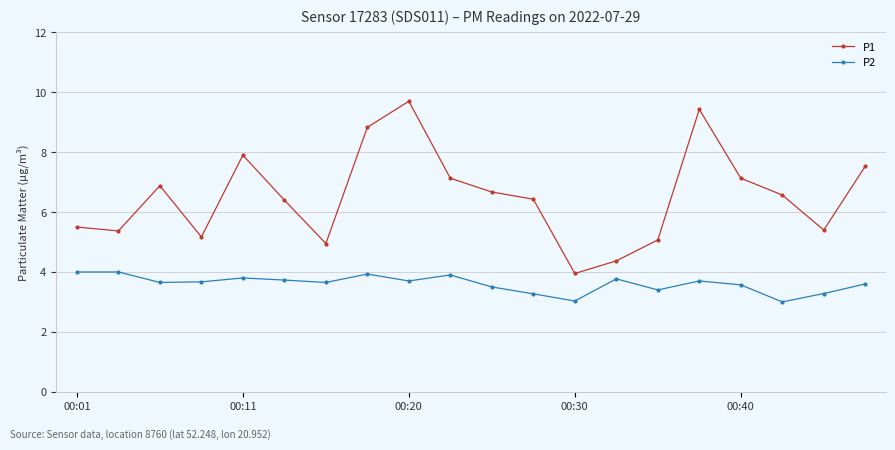

At how many categories does at least one series exceed 6?

12